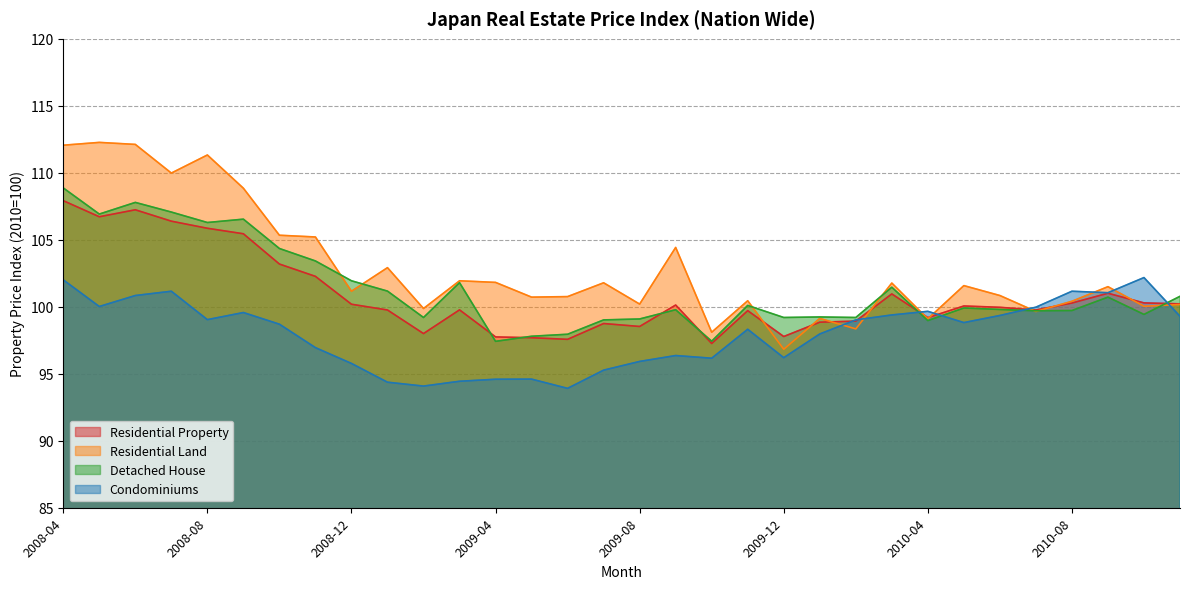

What are all the series names shown in the legend?

Residential Property, Residential Land, Detached House, Condominiums